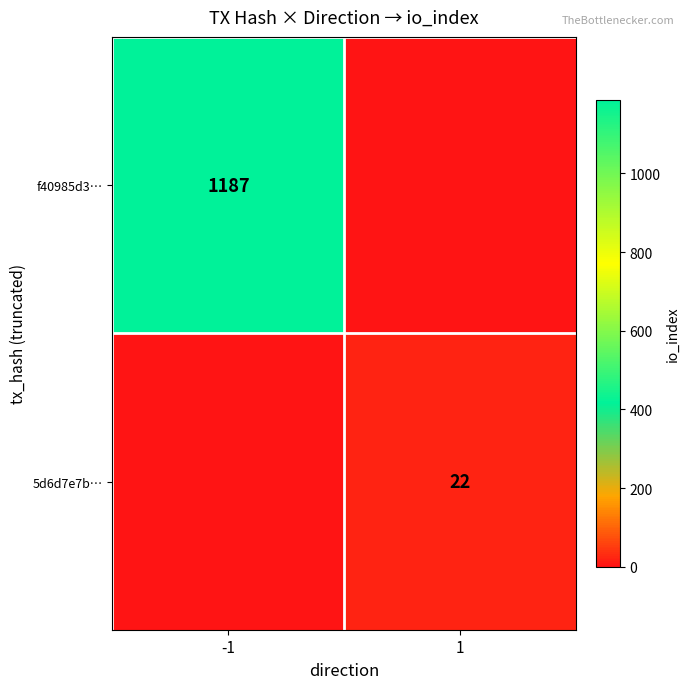

The 5d6d7e7b… series shows 22 at 1. True or false?

True